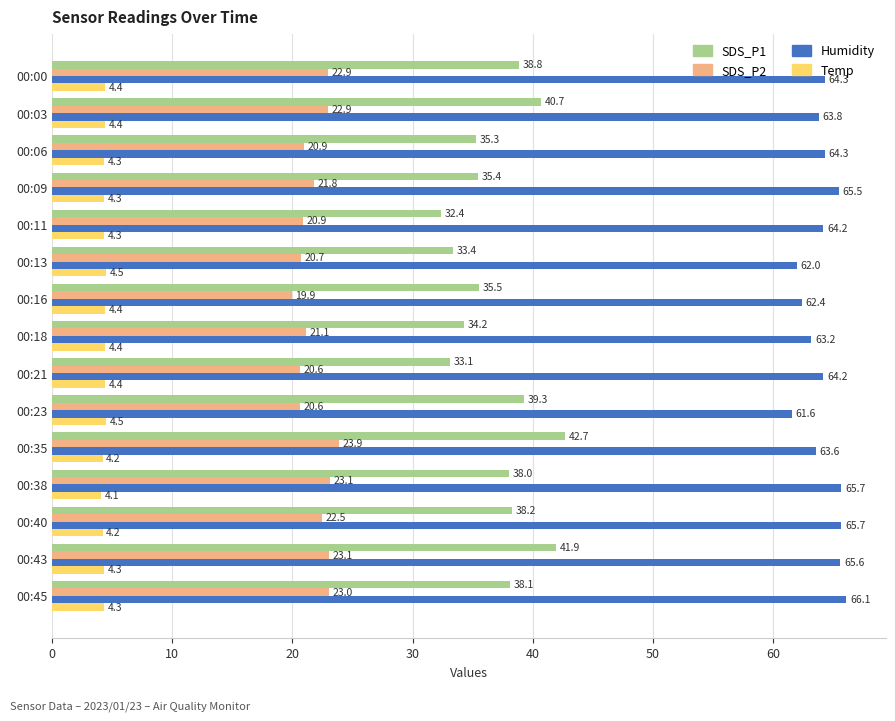

The Humidity series shows 21.8 at 00:16. True or false?

False